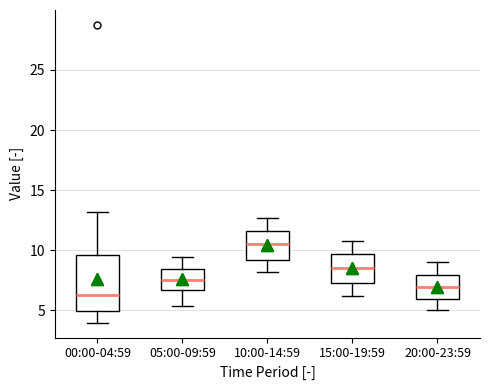

Comparing the boxes themselves (not the whiskers), which one is the tallest?

00:00-04:59